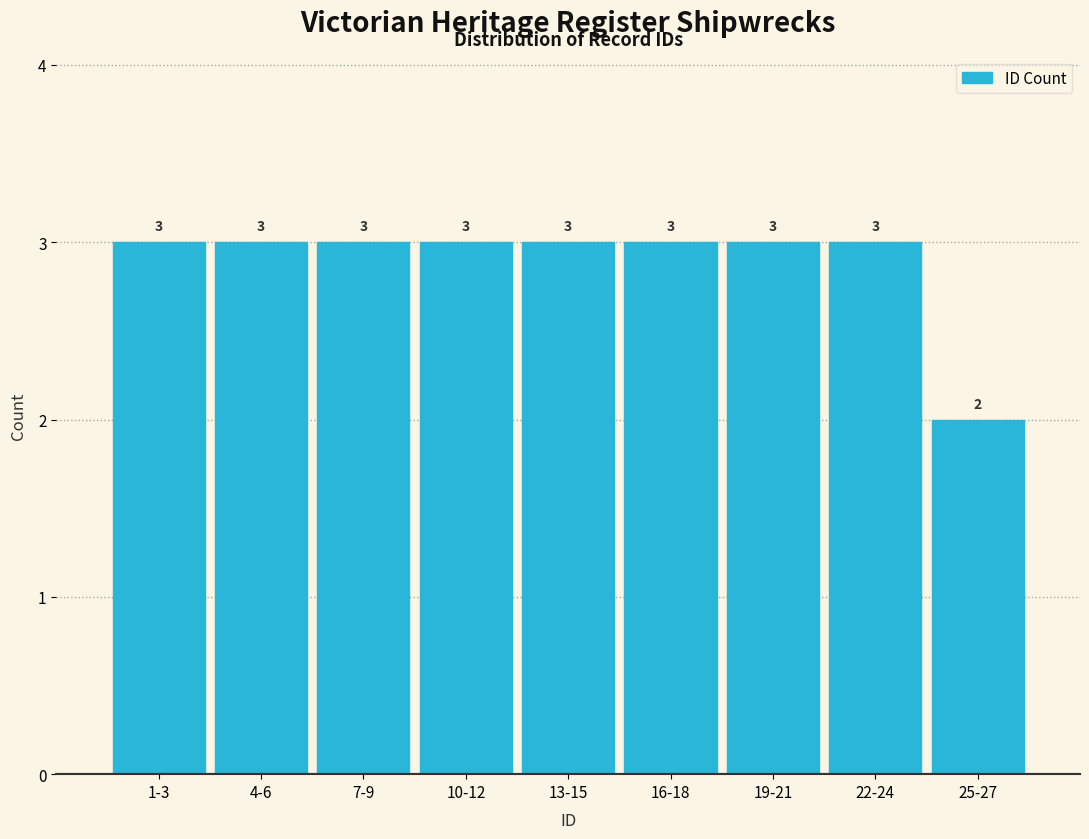

Reading left to right, extract all data points from this chart.

3	3	3	3	3	3	3	3	2